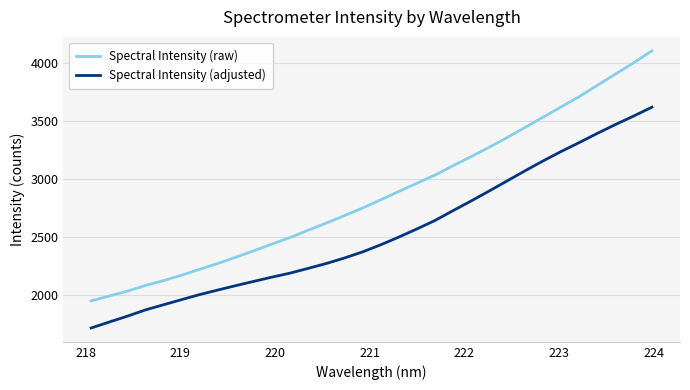

Which series has the largest range (max minus min)?

Spectral Intensity (raw)